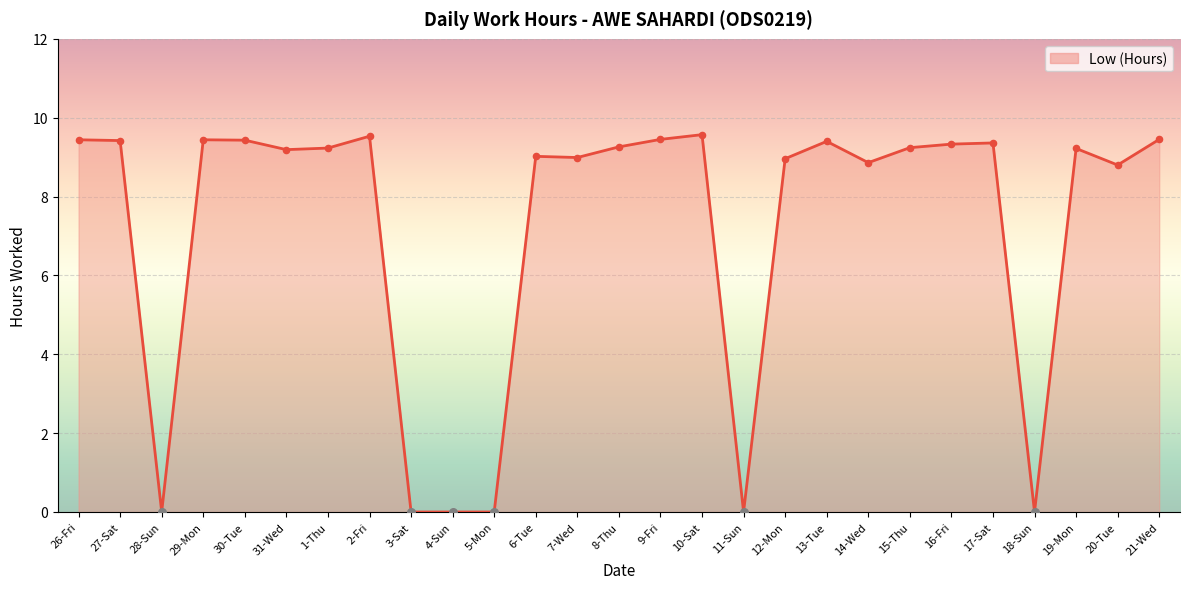

What is the change in value from 15-Thu to 16-Fri?

+0.1